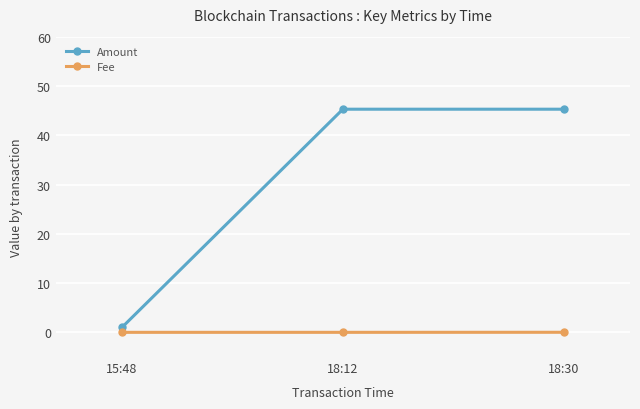

How many series are shown in this chart?

2